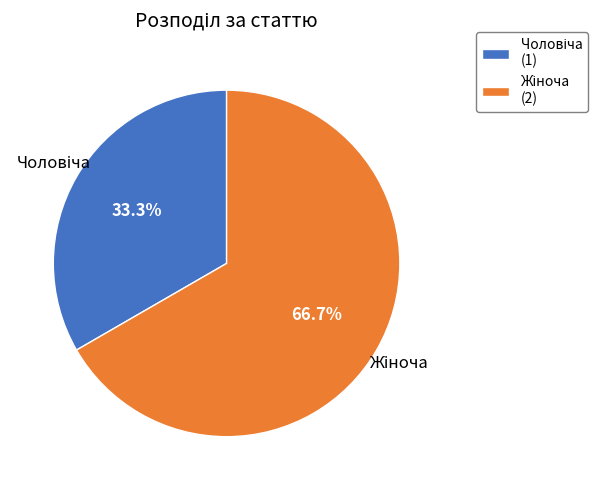

Is there a majority slice in this chart?

Yes